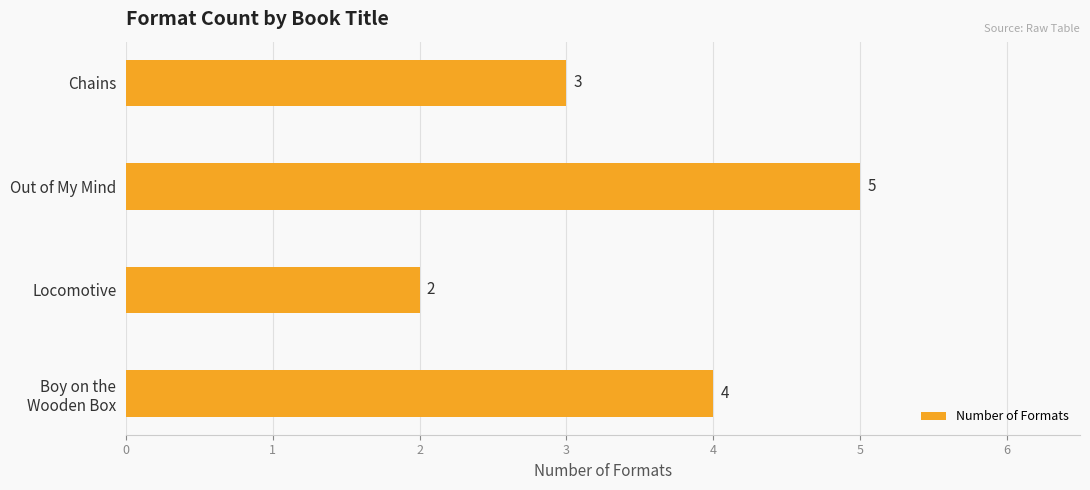

Count the values in the range 3 to 5.

3